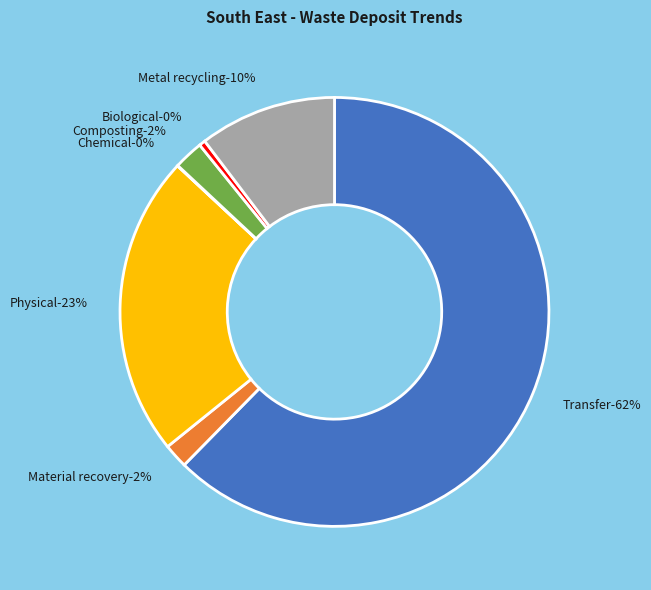

Do Chemical and Metal recycling together represent more than half of the pie?

No